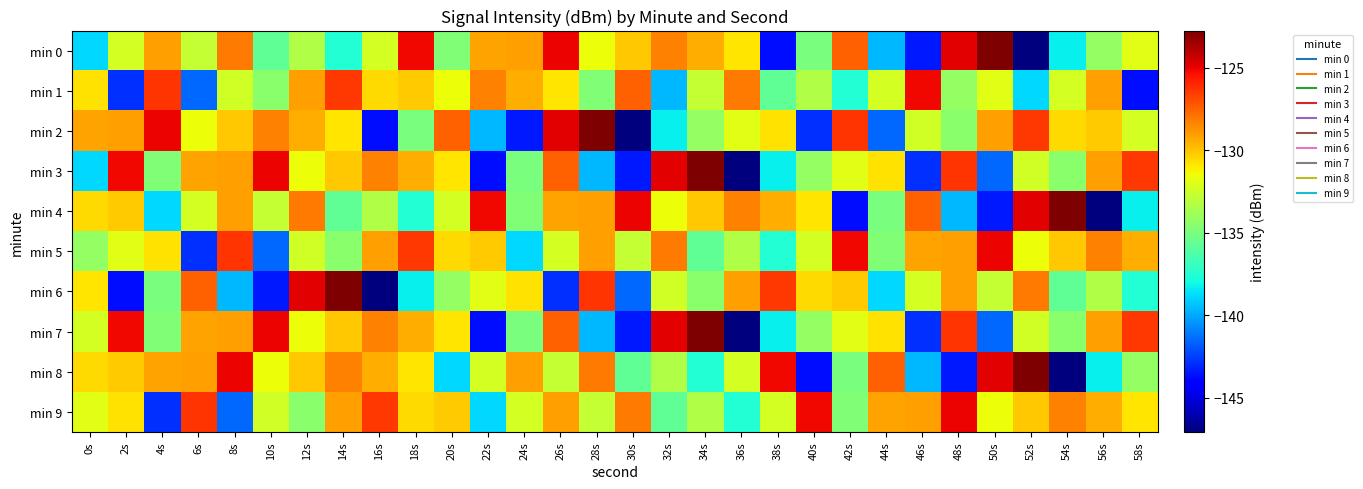

At which category does the chart reach its minimum across all series?

52s